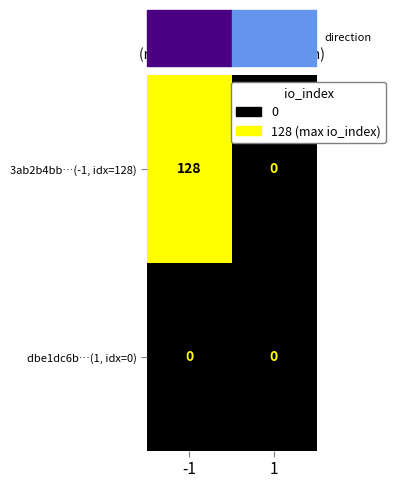

The value of 3ab2b4bb…(-1, idx=128) at -1 is 41. True or false?

False